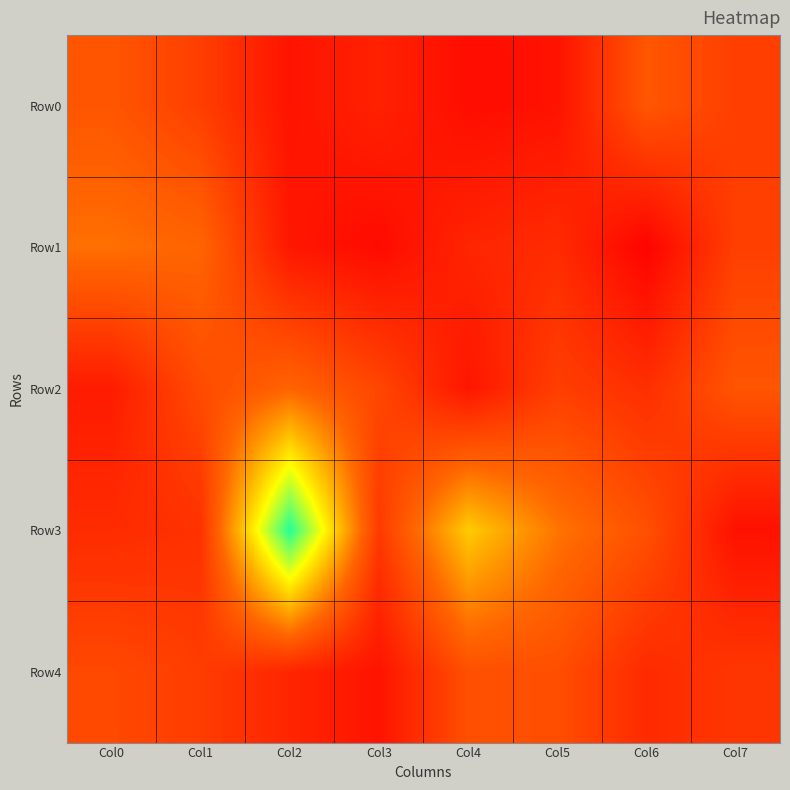

What is the difference between the highest and lowest values at Col3?

25.0